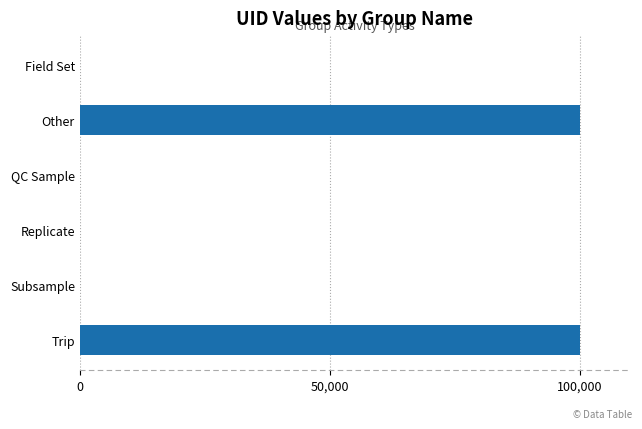

True or false: the data shows 100001 at Trip.

True